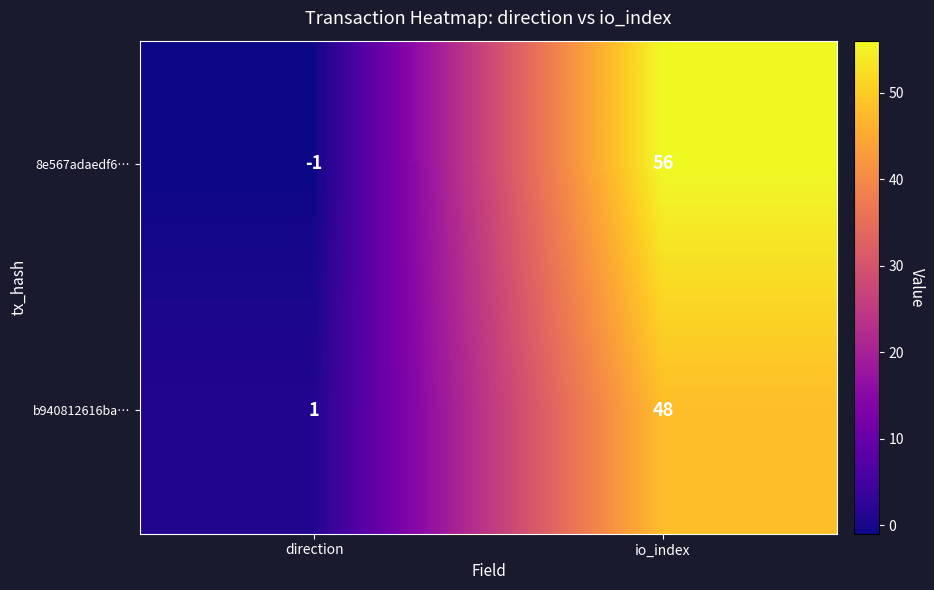

List the labels in order of 8e567adaedf6… value, largest first.

io_index, direction